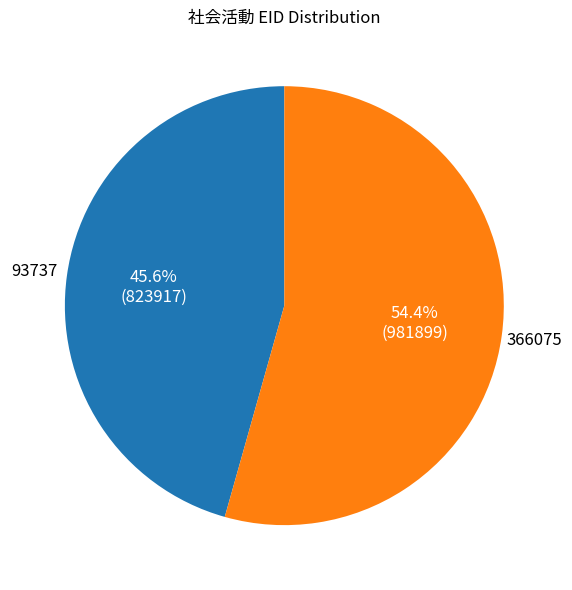

Do 366075 and 93737 together represent more than half of the pie?

Yes